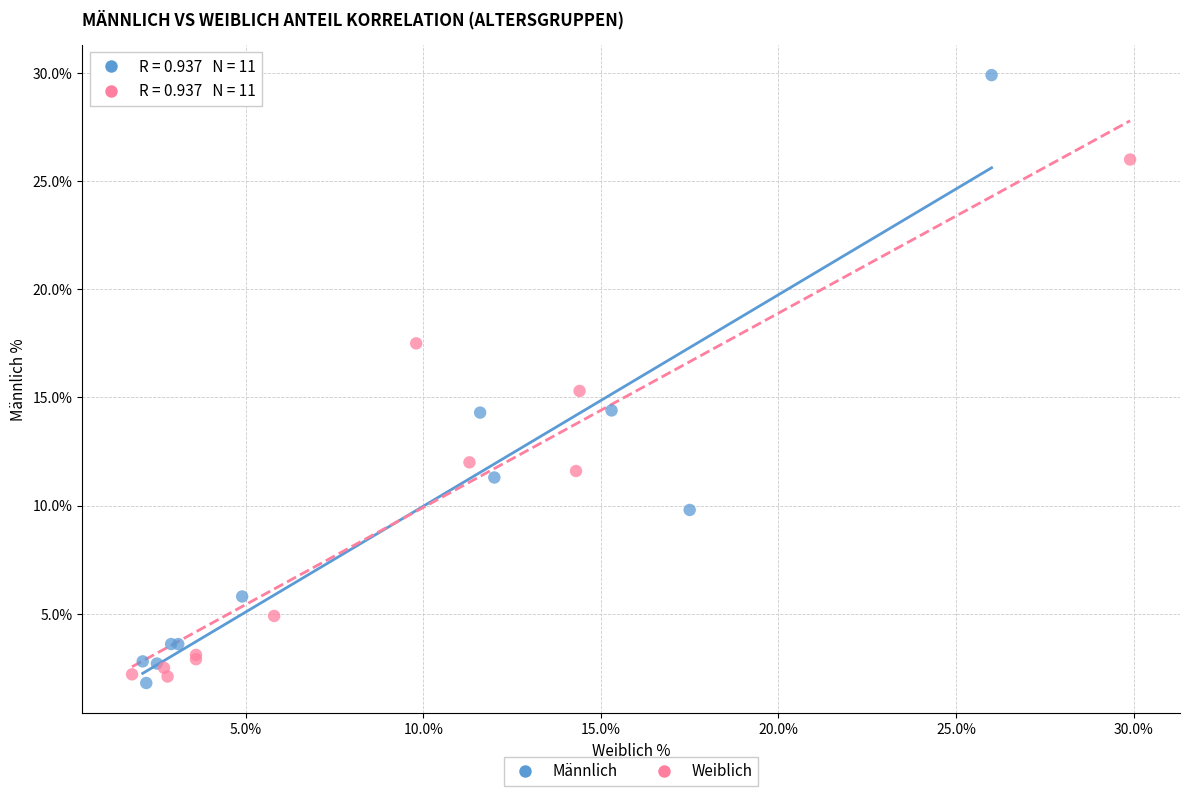

Which series has the largest Y range (max minus min)?

Männlich